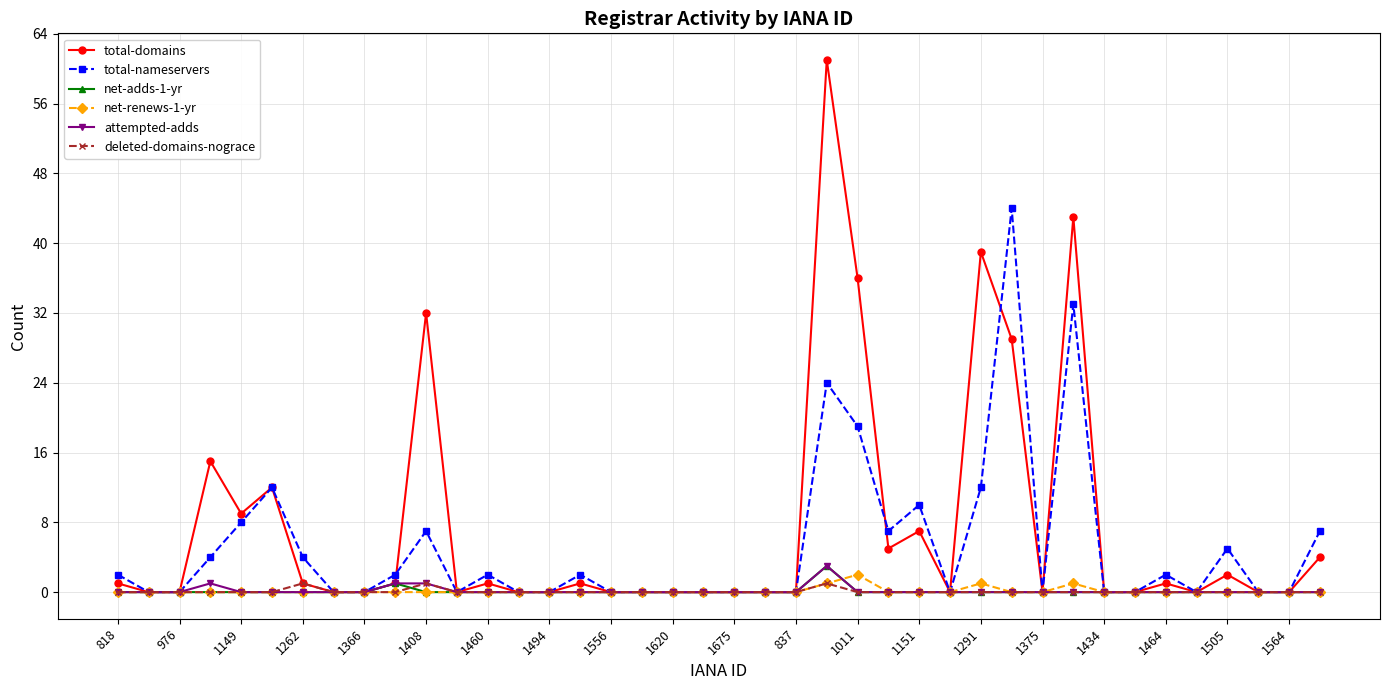

True or false: total-nameservers has more than 1 interior local peaks.

True